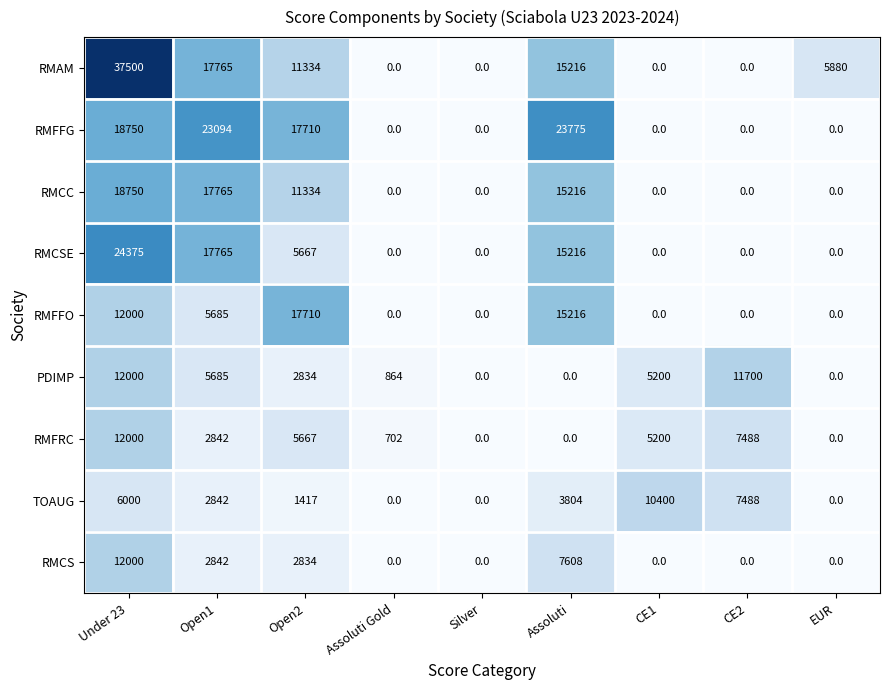

Count the number of data series in this chart.

9